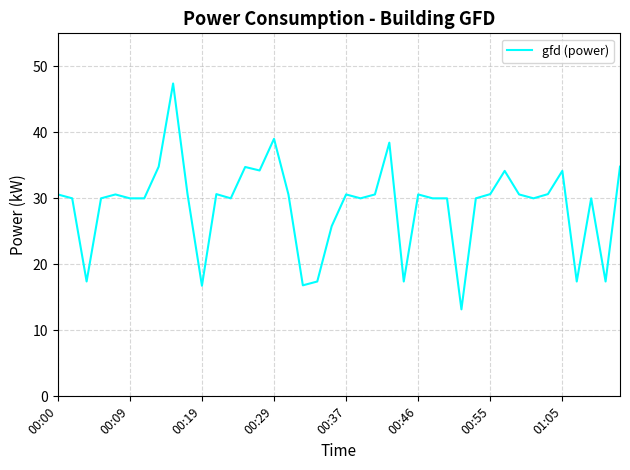

What is the greatest value displayed?

47.4